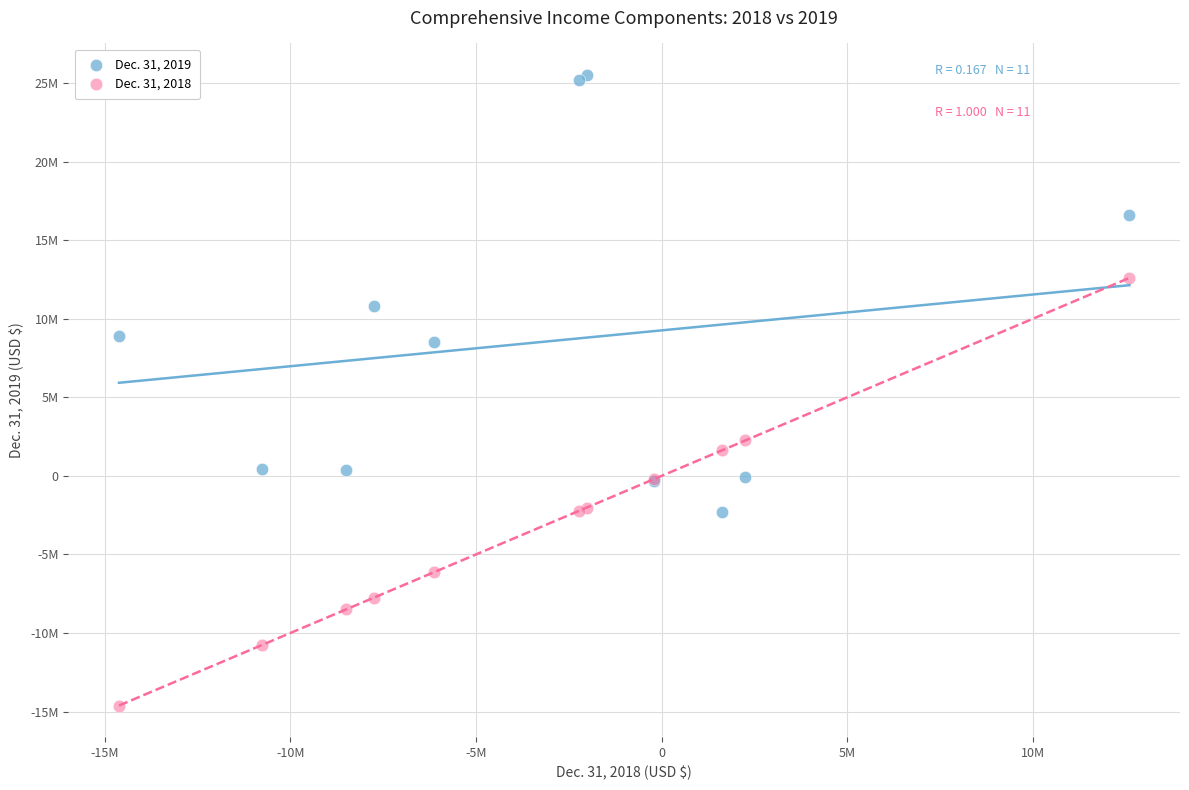

What are all the series names shown in the legend?

Dec. 31, 2019, Dec. 31, 2018